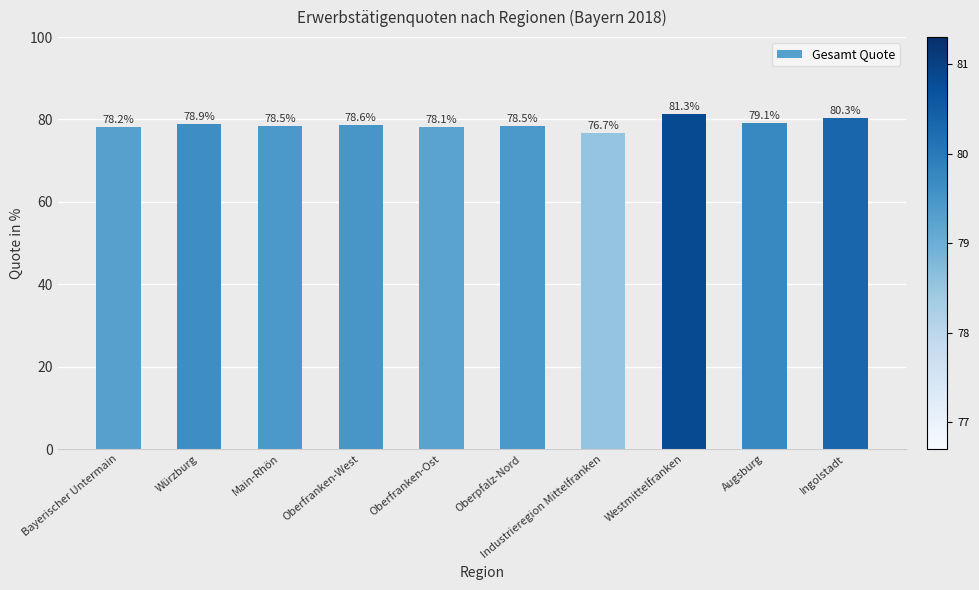

Does the chart contain any negative values?

No